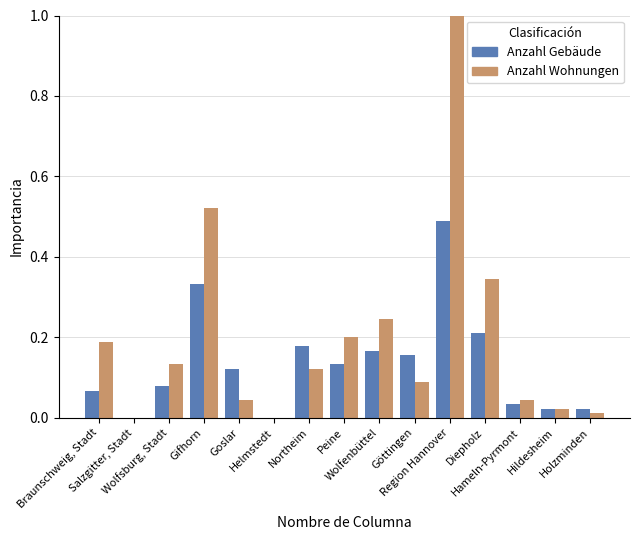

How many data points does each series have?

15